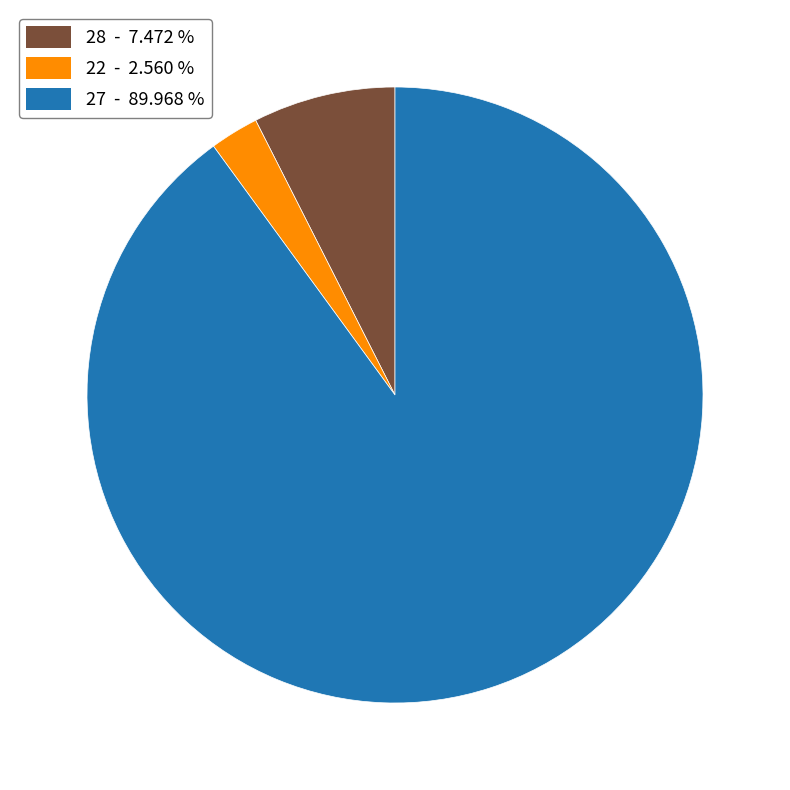

Is there any slice that represents more than half of the pie?

Yes